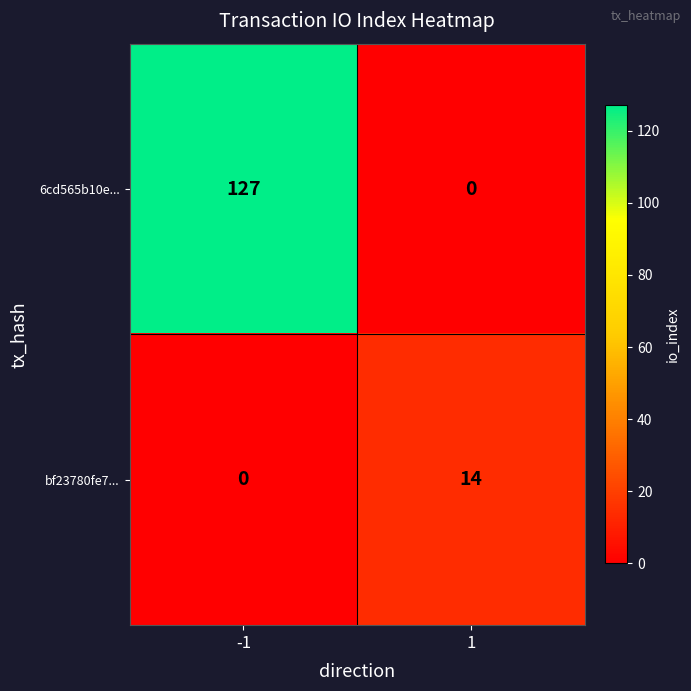

What is the difference between the highest and lowest values at 1?

14